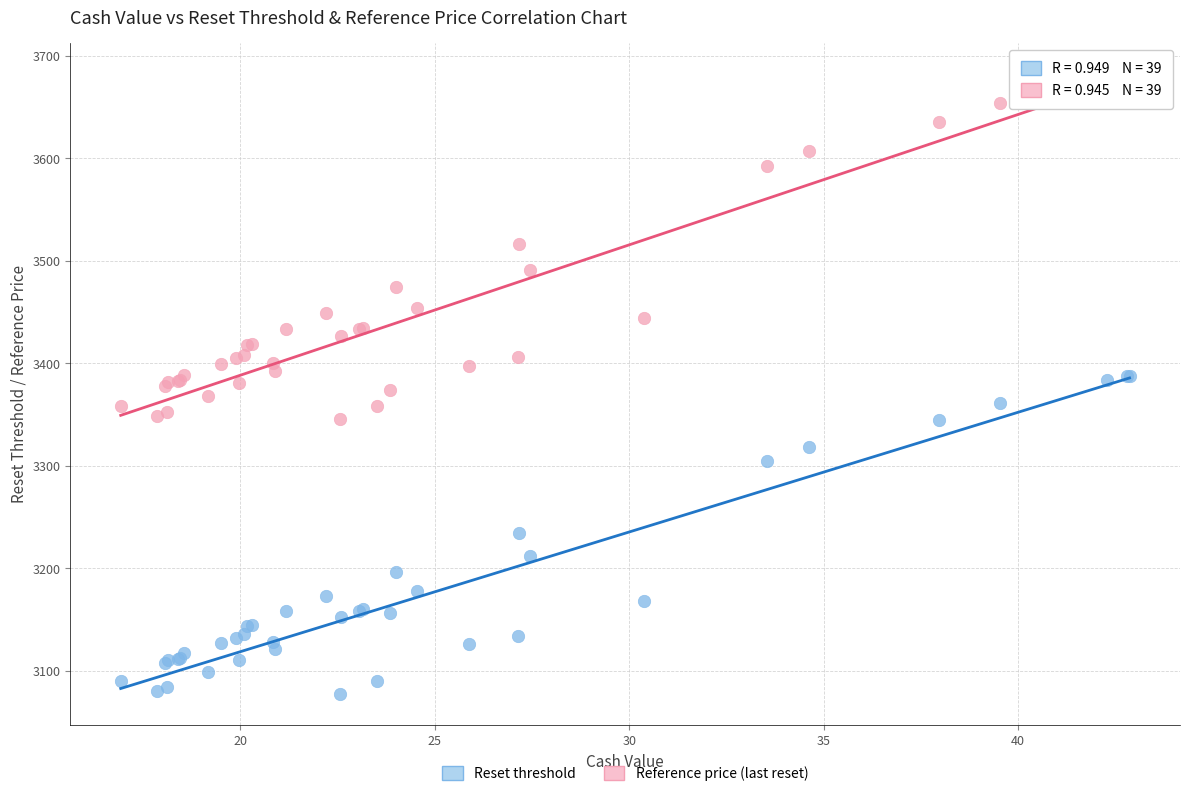

What are all the series names shown in the legend?

Reset threshold, Reference price (last reset)